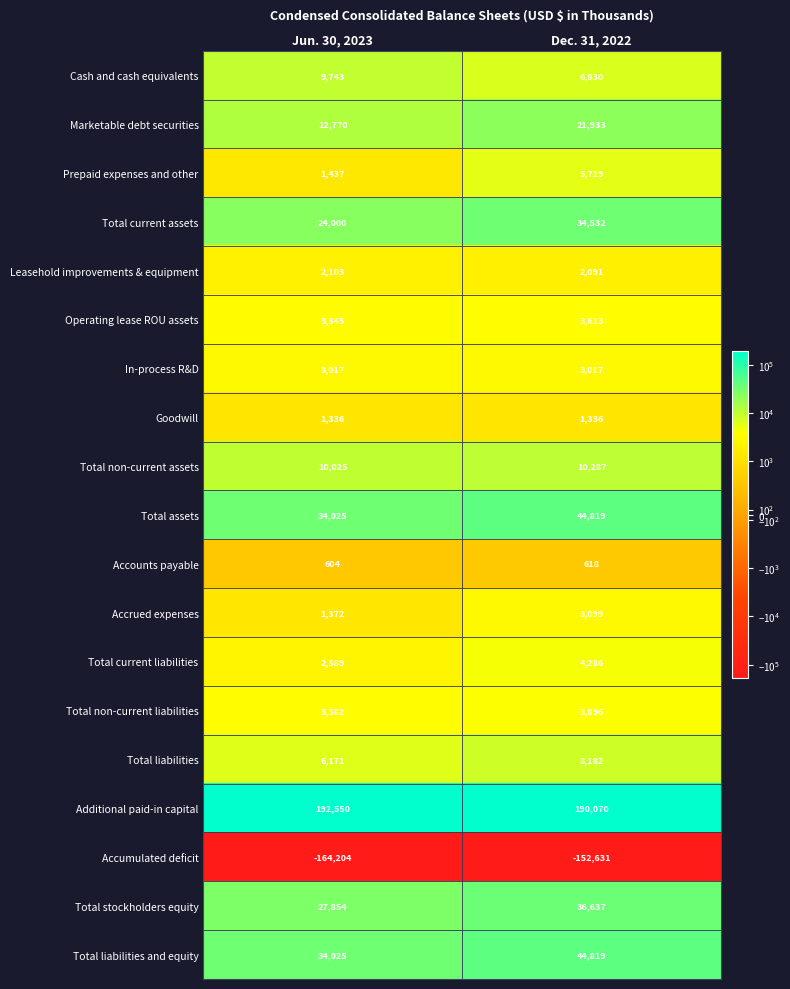

What is the sum of all Total current assets values?

58532